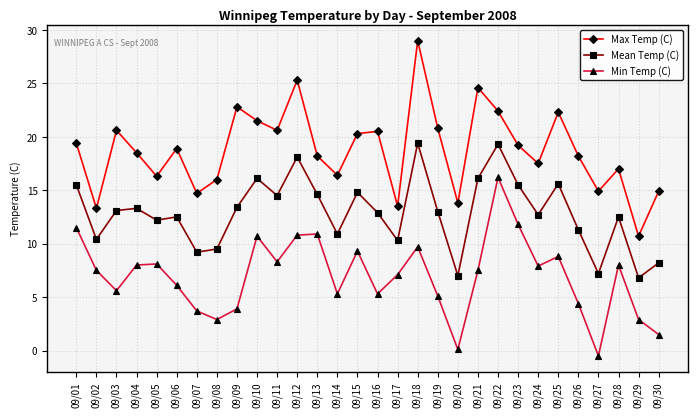

What is the spread (max minus min) of values at 09/20?

13.7